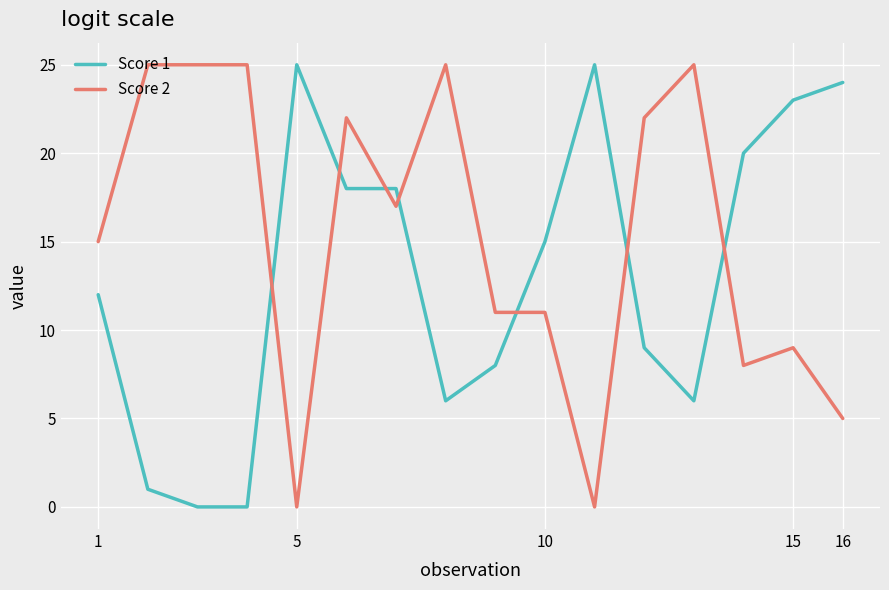

True or false: Score 1 and Score 2 cross at least once.

True